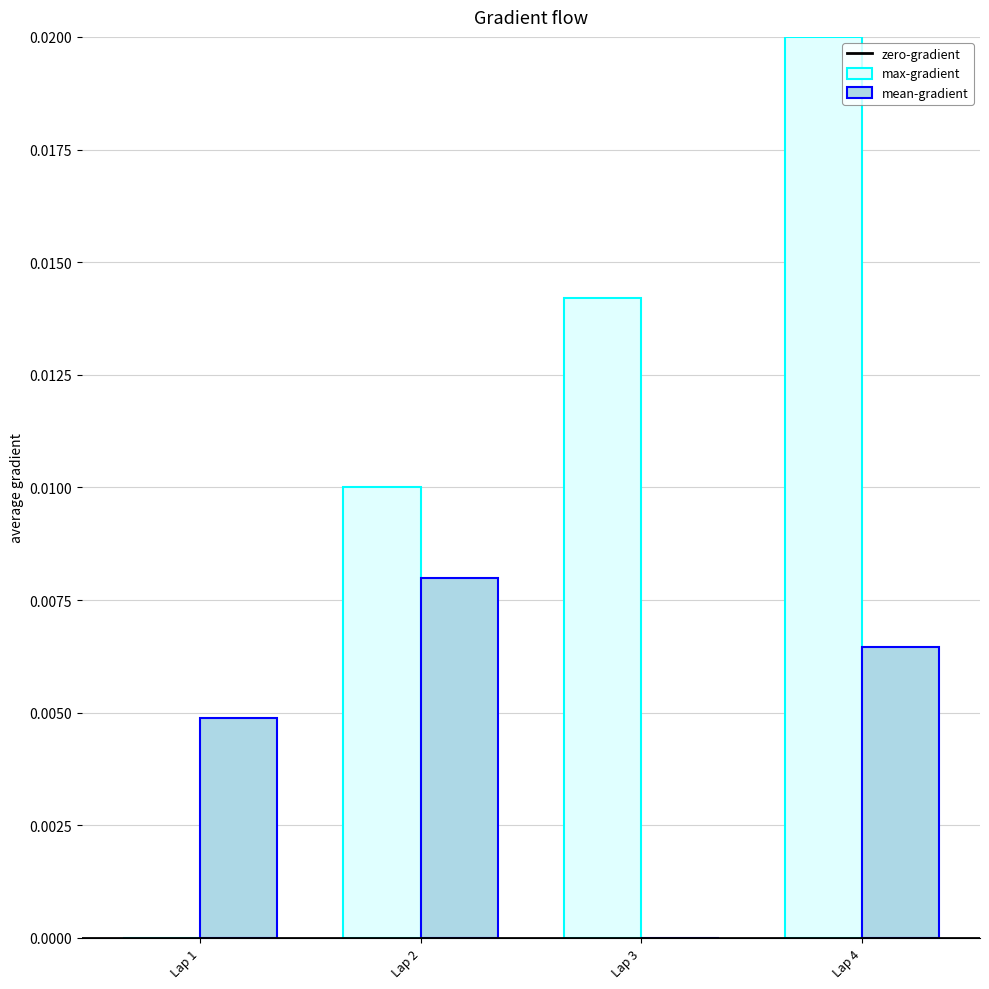

The value of max-gradient at Lap 1 is 0.0. True or false?

True